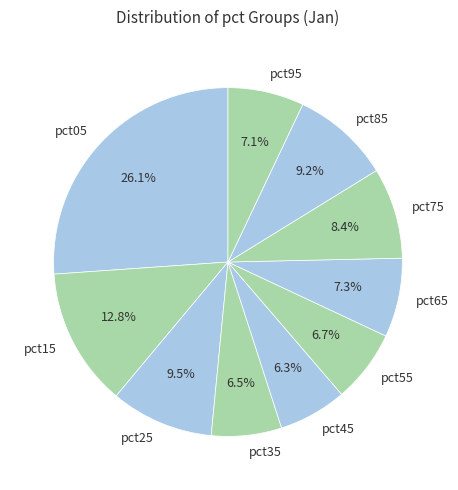

Combined, what portion of the pie is pct25 and pct95?

16.6%